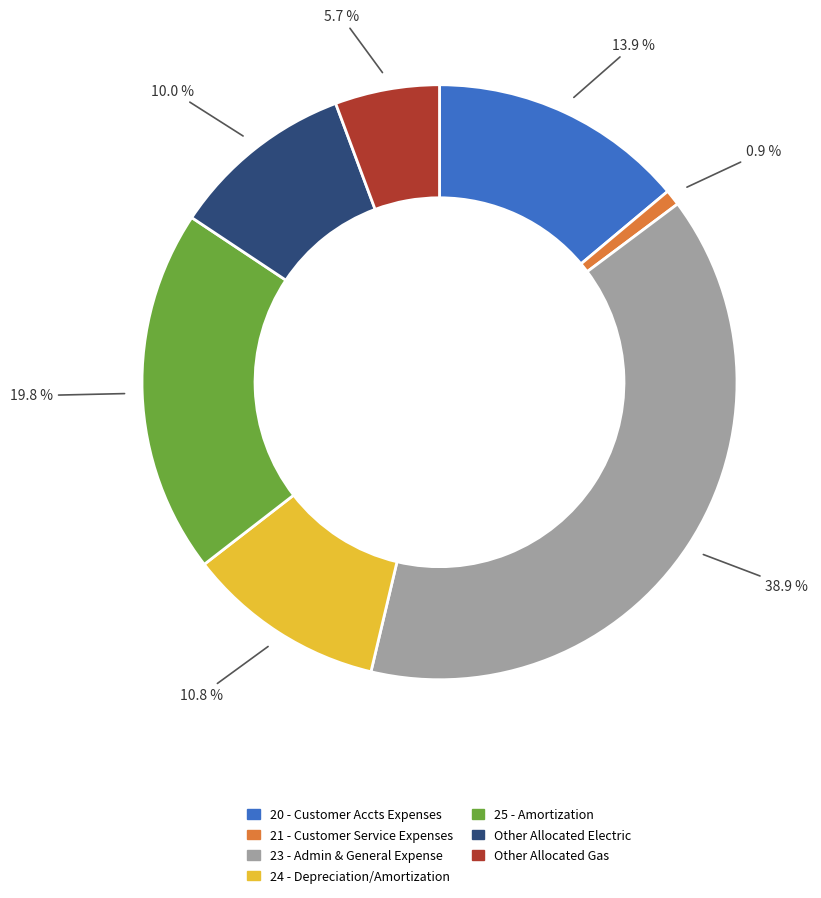

What is the smallest slice in the pie chart?

21 - Customer Service Expenses